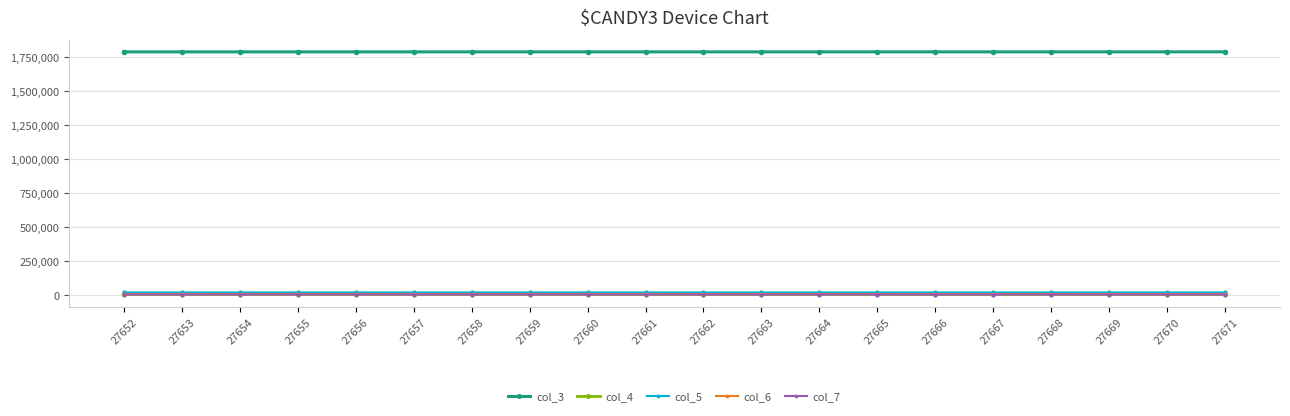

How many data points in col_5 are less than 15439?

10